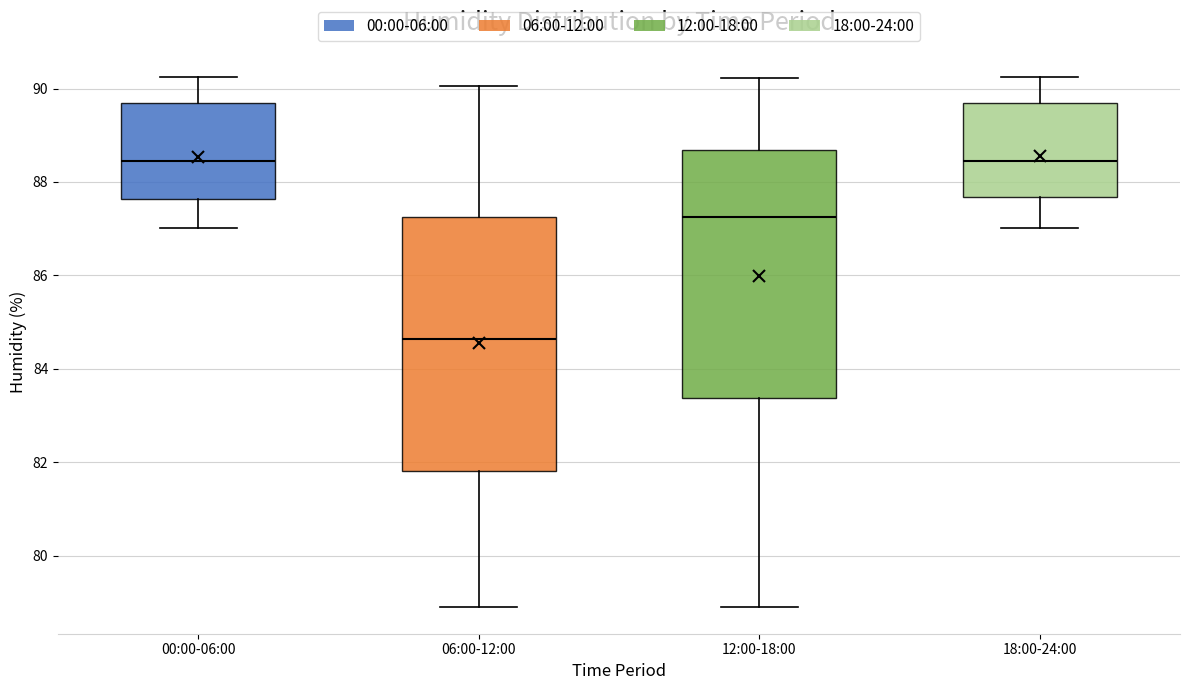

Reading left to right, transcribe this box plot: for each box, give where its median line is, the range the box spans, and where its two whiskers end, as read against the y-axis. The values are not printed on the chart, so give them approximately, as read against the axis.

00:00-06:00: median 88.4, box 87.6 to 89.8, whiskers 87.0 to 90.2
06:00-12:00: median 84.6, box 81.8 to 87.2, whiskers 79.0 to 90.0
12:00-18:00: median 87.2, box 83.4 to 88.6, whiskers 79.0 to 90.2
18:00-24:00: median 88.4, box 87.6 to 89.8, whiskers 87.0 to 90.2